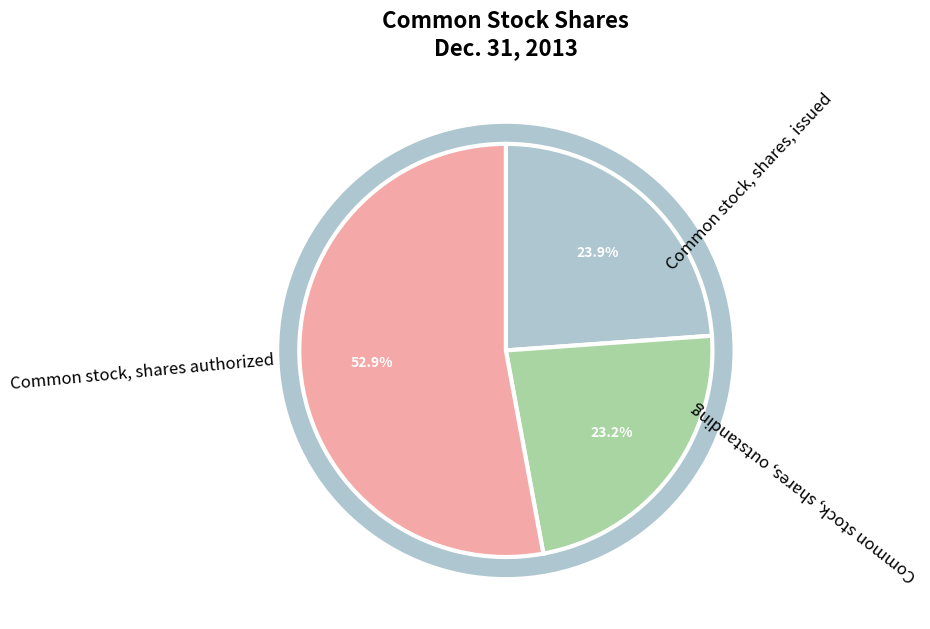

Between Common stock, shares authorized and Common stock, shares, issued, which is larger?

Common stock, shares authorized